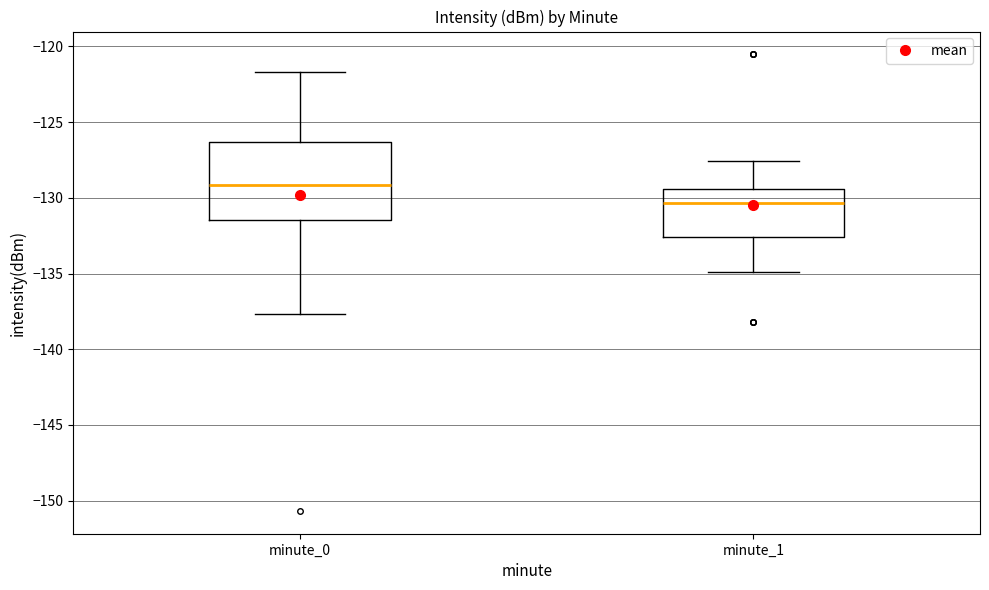

Where is the lower edge of the box for minute_1 on the y-axis? The values are not printed on the chart, so give them approximately, as read against the axis.

-132.5